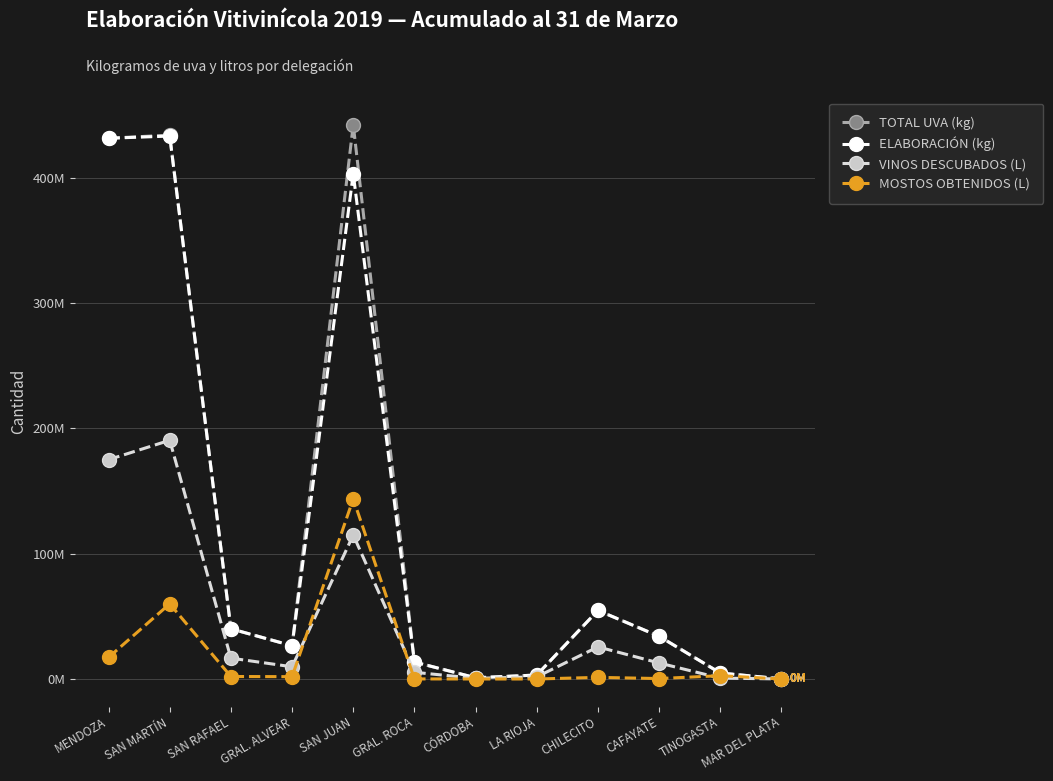

Does the chart have visible grid lines?

Yes